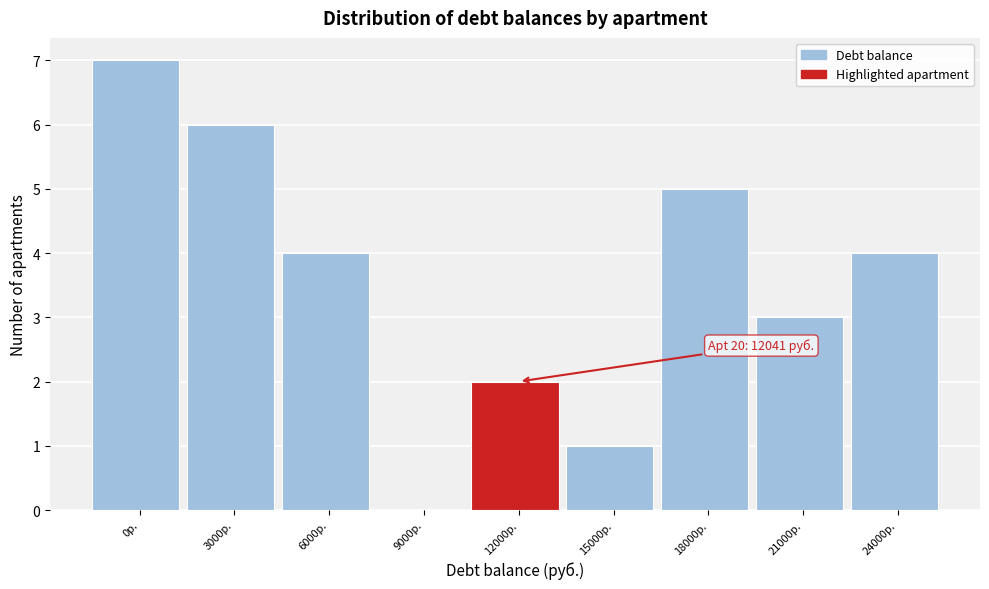

Reading right to left, list all the values displayed in this chart.

24000р.=4	21000р.=3	18000р.=5	15000р.=1	12000р.=2	9000р.=0	6000р.=4	3000р.=6	0р.=7